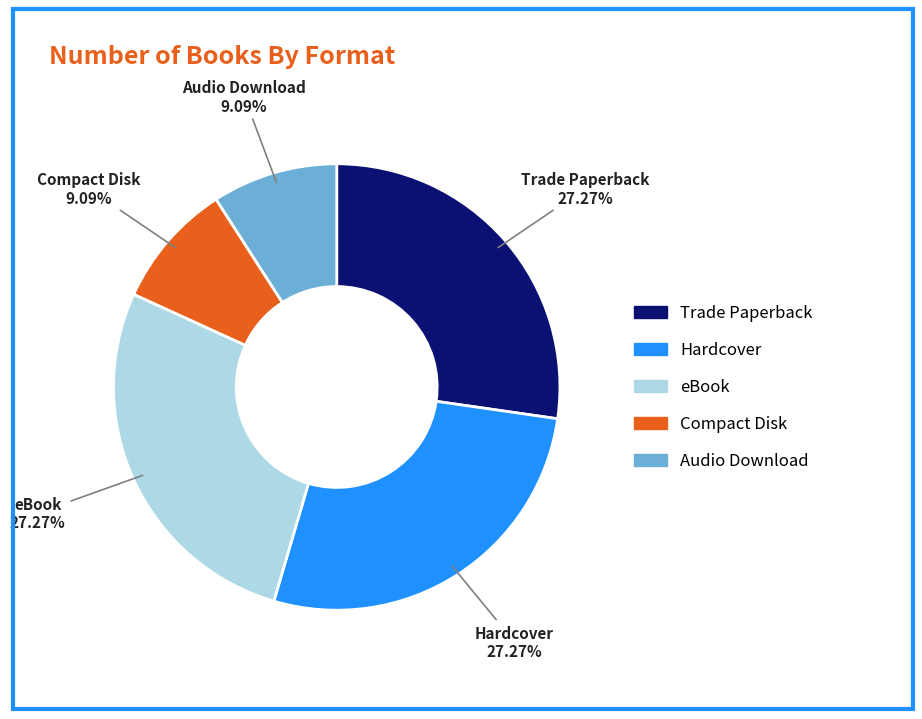

How many slices are in this pie chart?

5